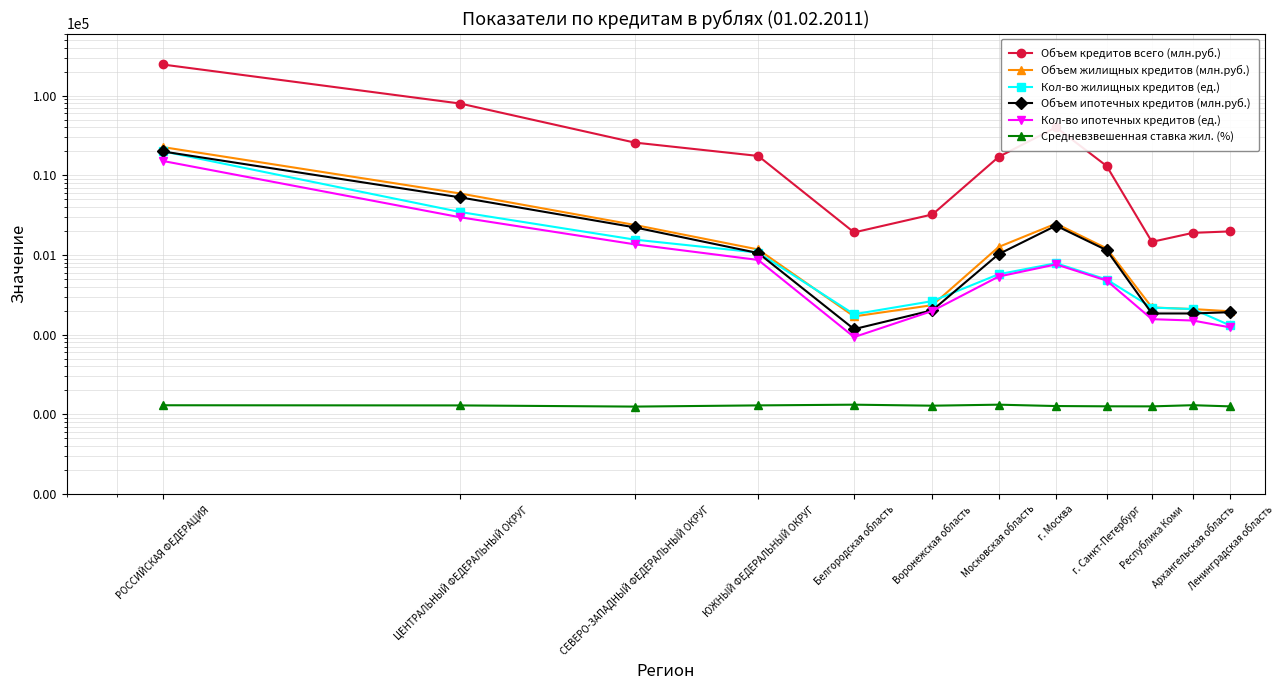

How many data points does each series have?

12